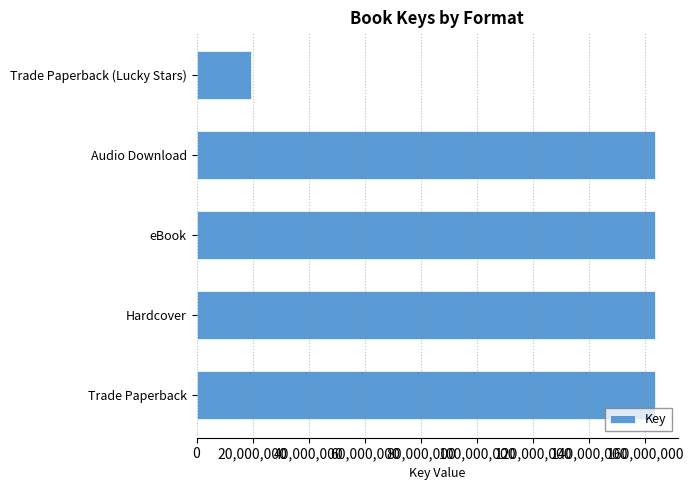

Between Hardcover and Trade Paperback (Lucky Stars), which is larger?

Hardcover